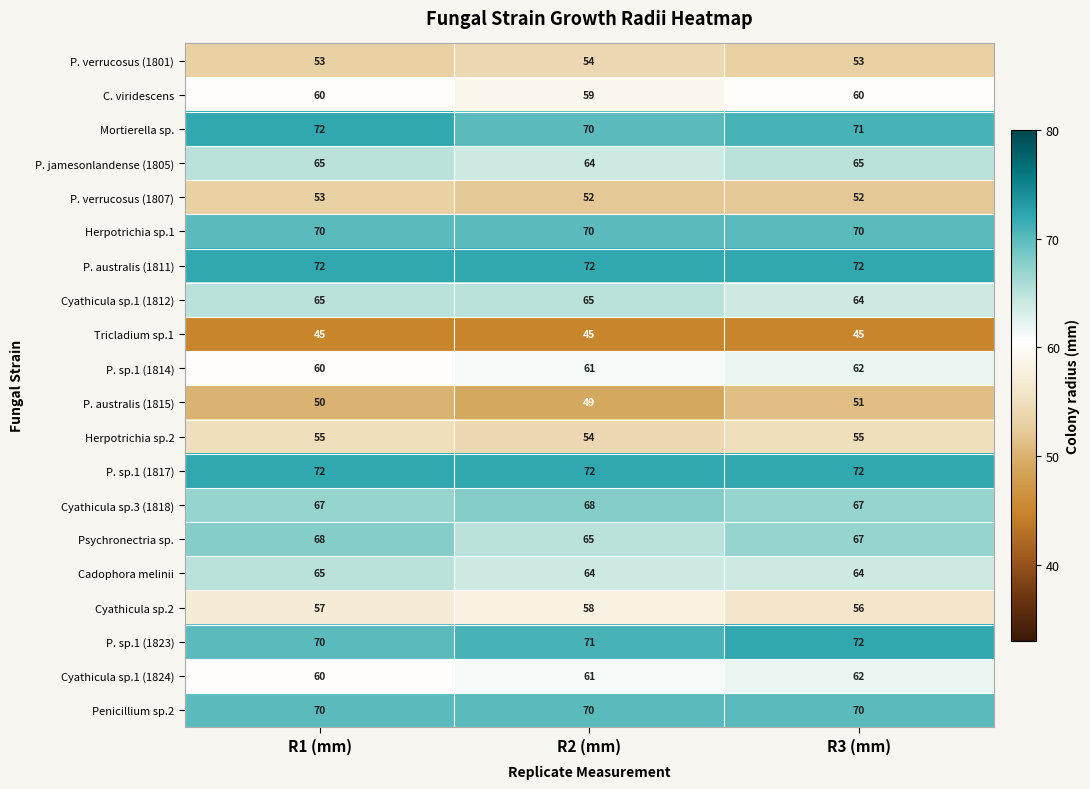

What is the minimum value for Tricladium sp.1?

45